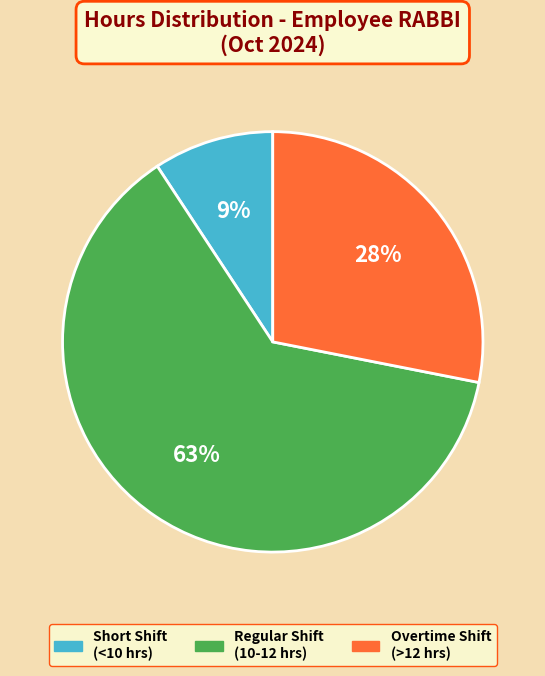

Is there any slice that represents more than half of the pie?

Yes